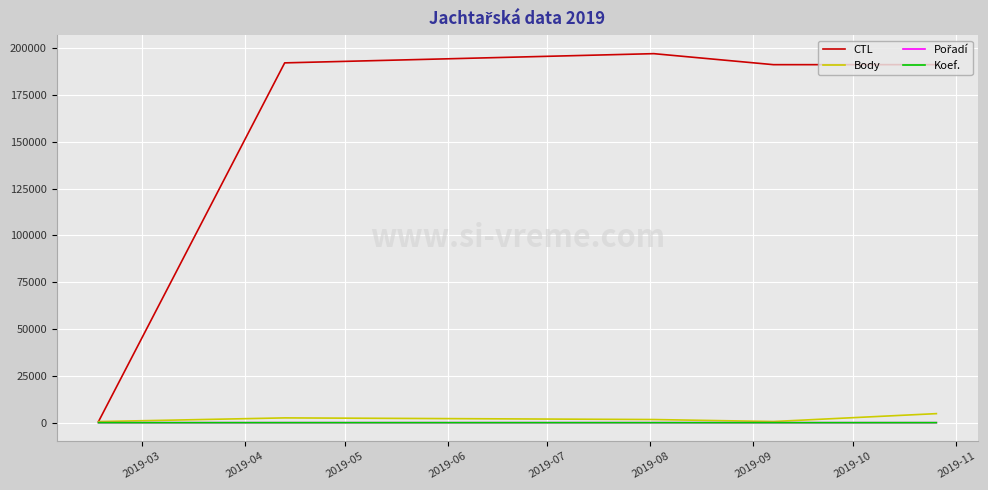

Which series has the largest total across all categories?

CTL